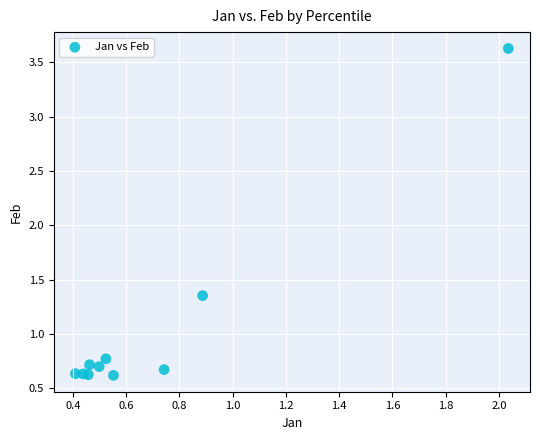

What is the range of X values (max minus min)?

1.6